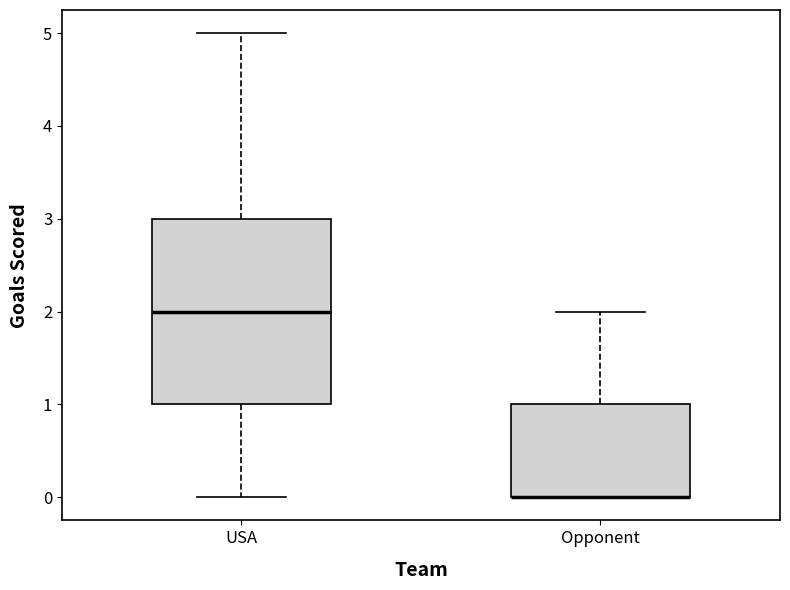

Reading left to right, transcribe this box plot: for each box, give where its median line is, the range the box spans, and where its two whiskers end, as read against the y-axis. The values are not printed on the chart, so give them approximately, as read against the axis.

USA: median 2, box 1 to 3, whiskers 0 to 5
Opponent: median 0 (drawn on the box's lower edge), box 0 to 1, whiskers 0 to 2